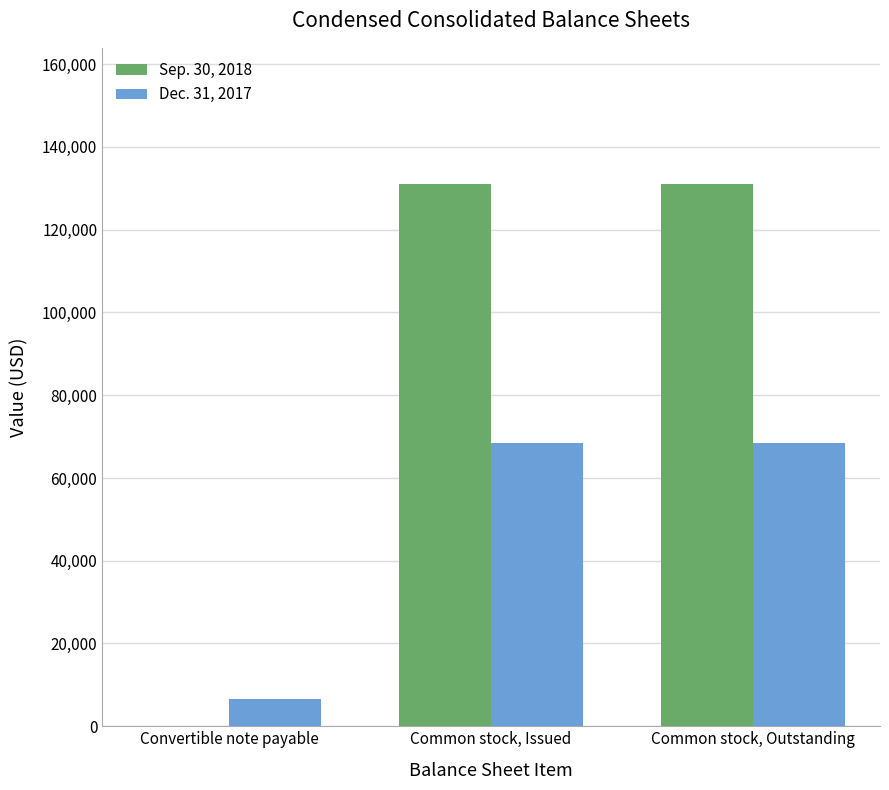

What is the greatest value displayed?

131158